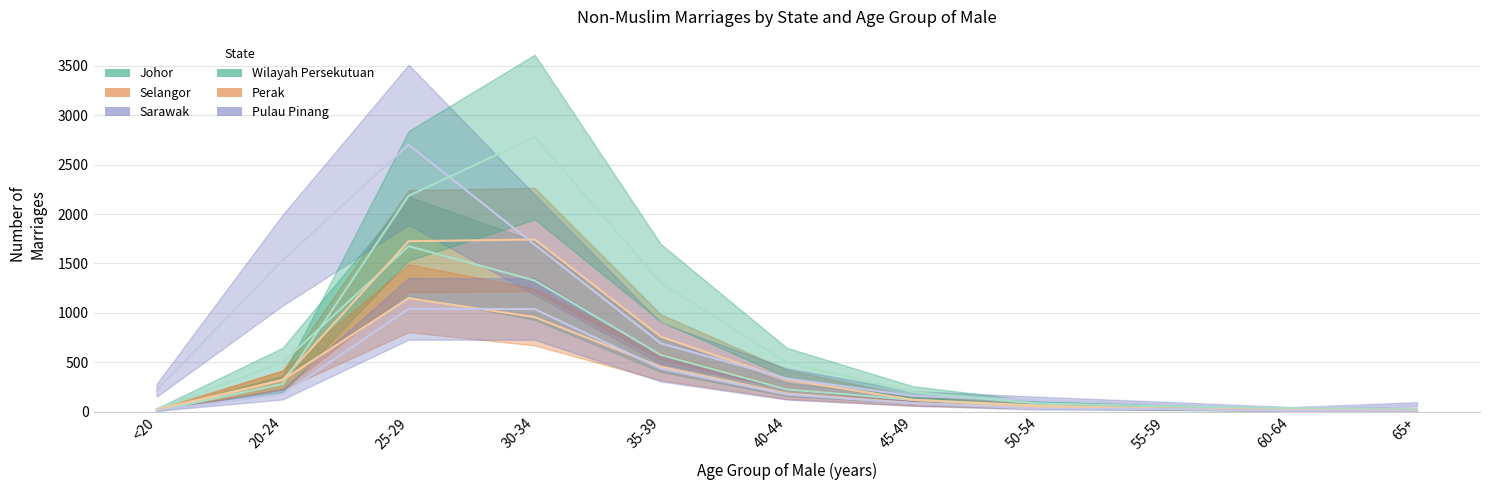

Between 25-29 and 50-54, which series saw the biggest shift?

Sarawak